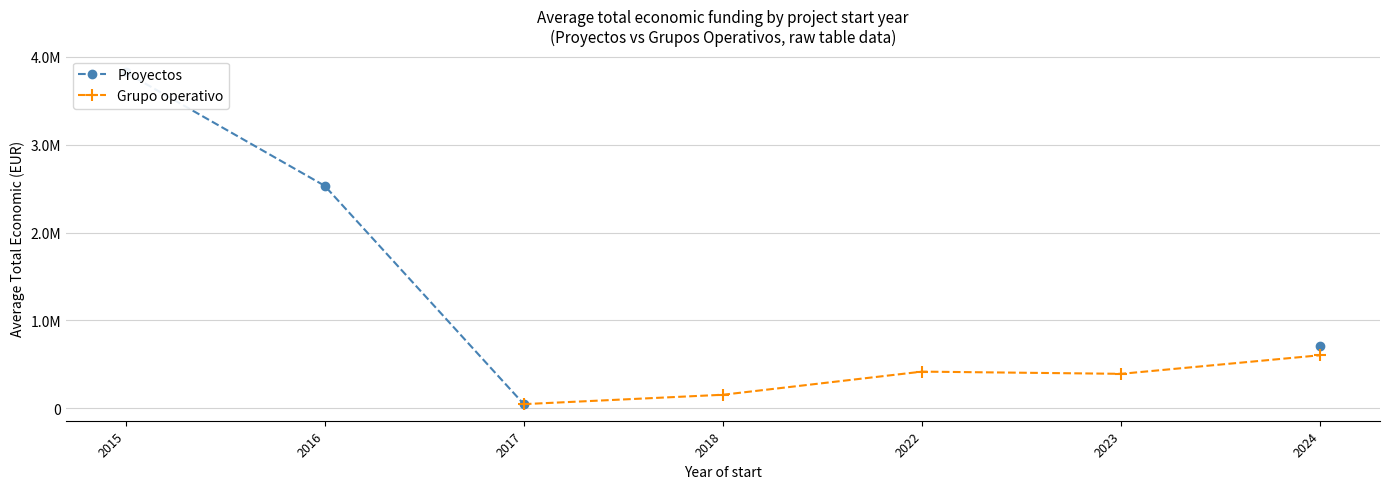

True or false: Grupo operativo and Proyectos cross at least once.

False